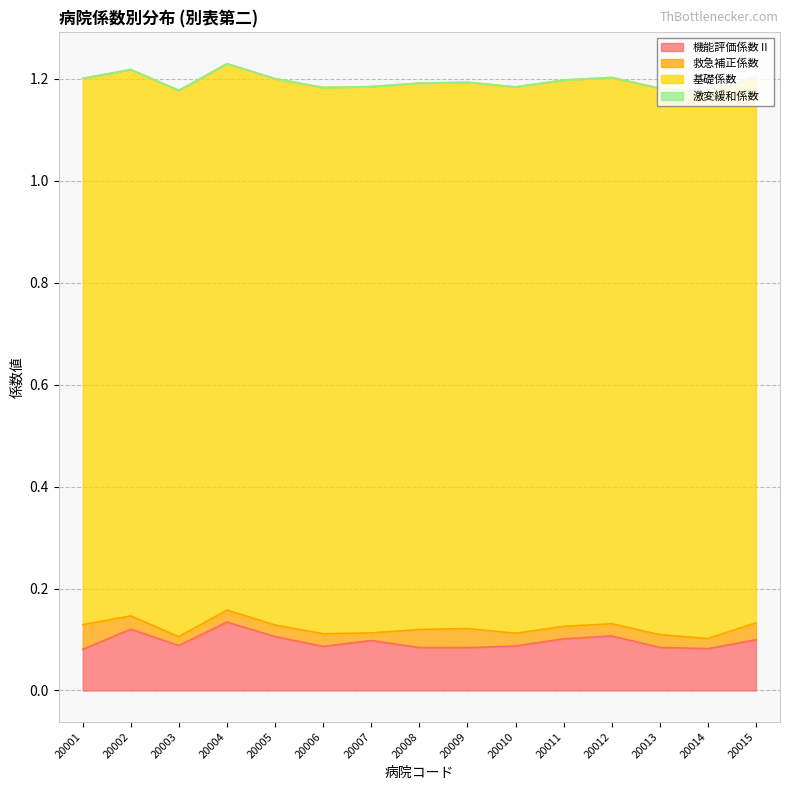

What is the total value across all series at 20007?

1.2